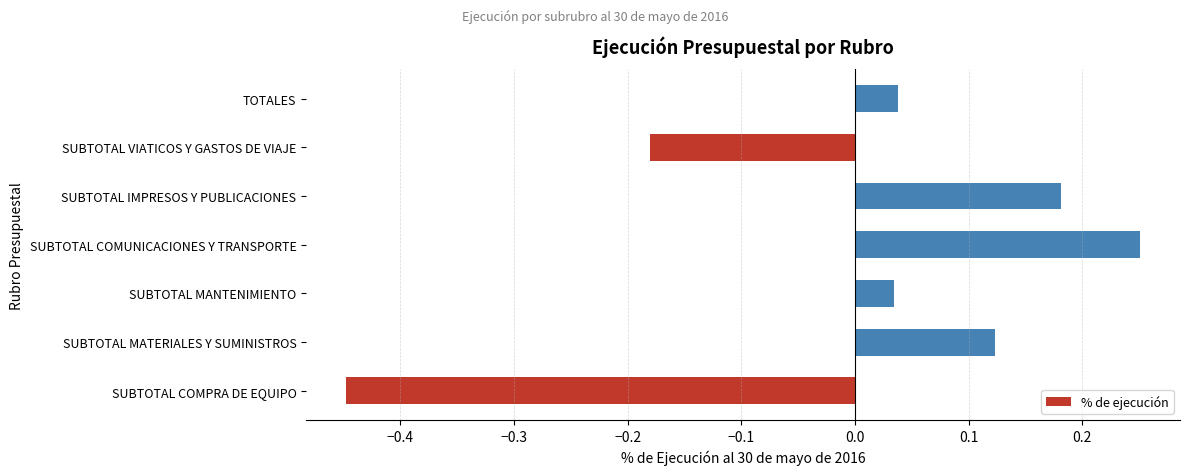

How many data points are less than 0?

2